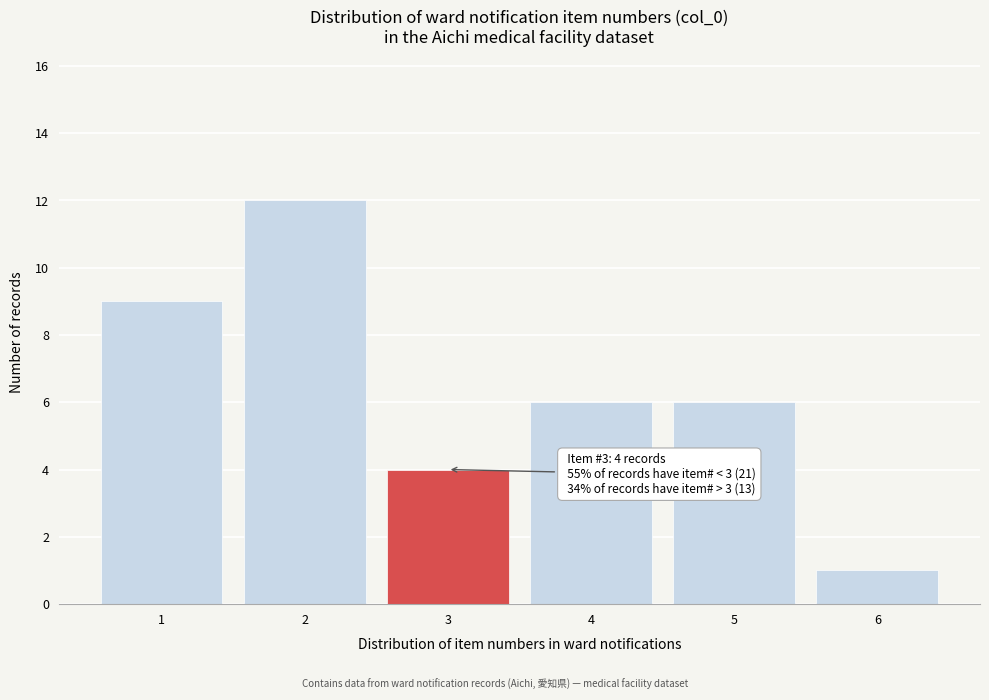

Which range on the x-axis has the tallest bar?

1.5 to 2.5